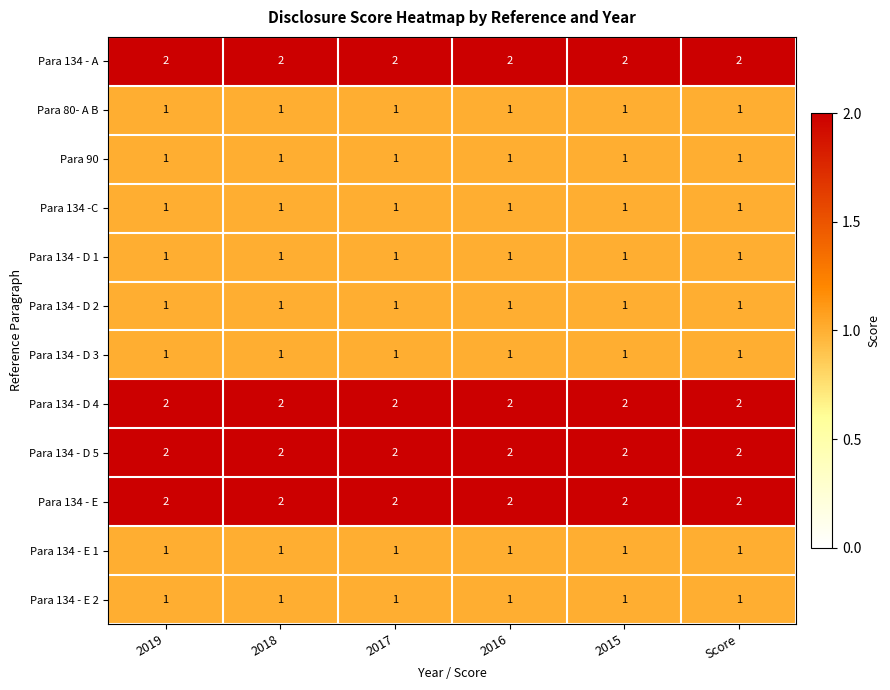

What is the minimum value shown in the chart?

1